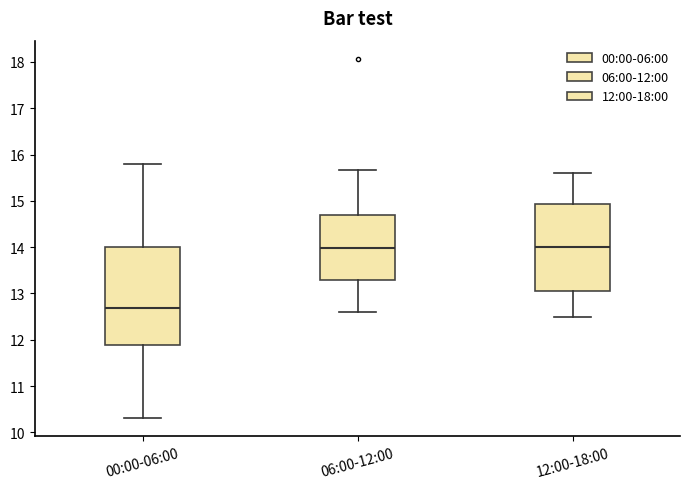

Reading left to right, transcribe this box plot: for each box, give where its median line is, the range the box spans, and where its two whiskers end, as read against the y-axis. The values are not printed on the chart, so give them approximately, as read against the axis.

00:00-06:00: median 12.7, box 11.9 to 14.0, whiskers 10.3 to 15.8
06:00-12:00: median 14.0, box 13.3 to 14.7, whiskers 12.6 to 15.7
12:00-18:00: median 14.0, box 13.1 to 14.9, whiskers 12.5 to 15.6